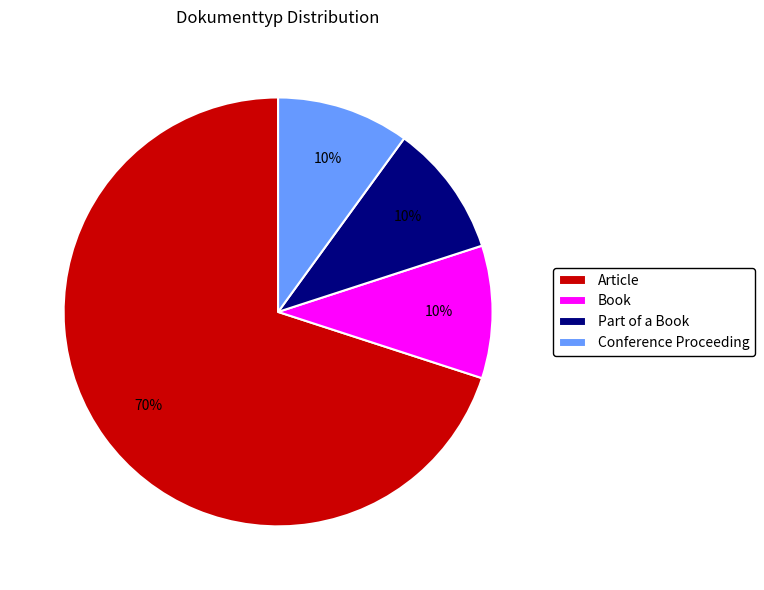

The Conference Proceeding slice represents 10% of the pie. True or false?

True